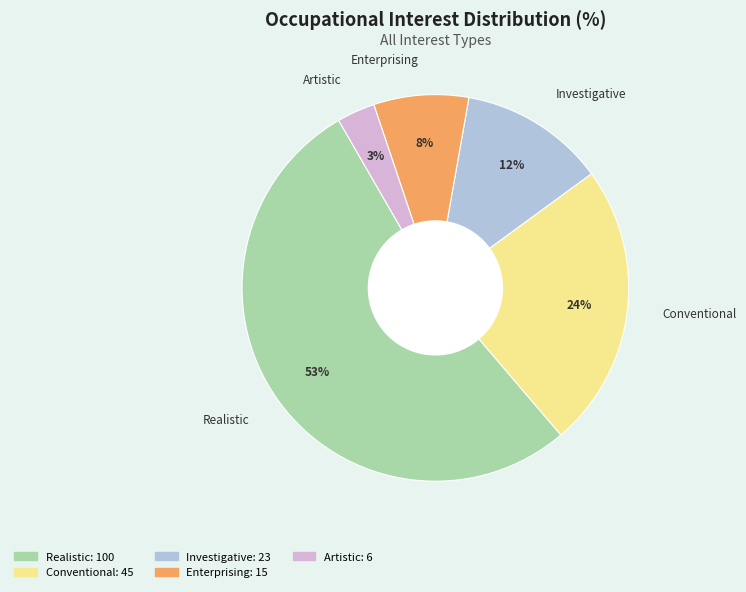

How many segments does this pie chart have?

5